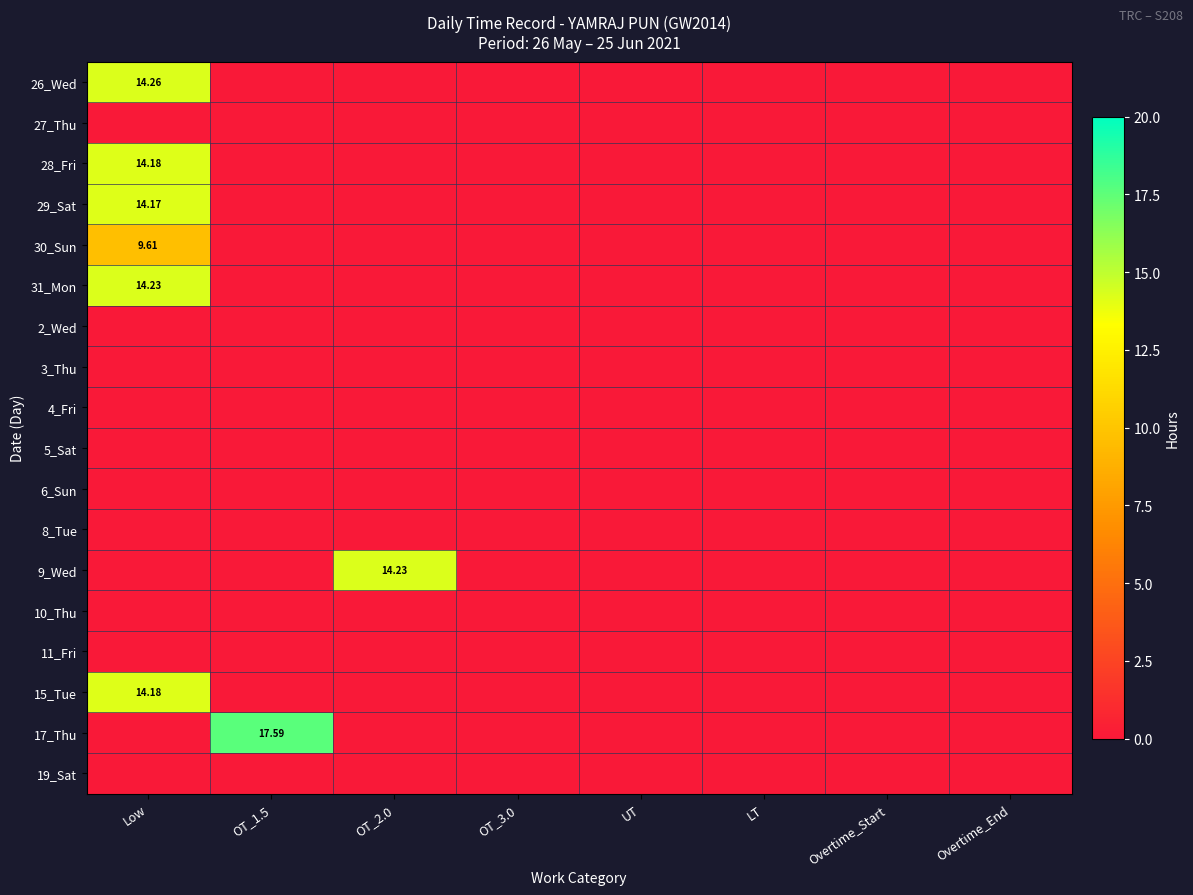

Which series has the widest spread of values?

17_Thu